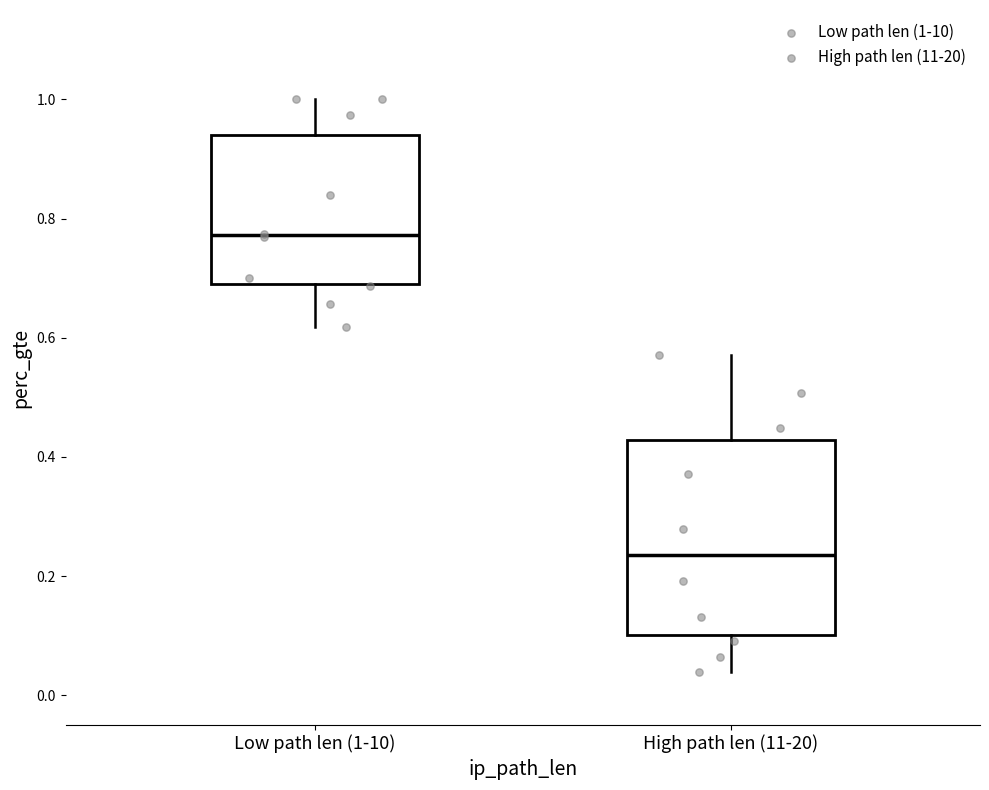

Where does the upper whisker of the box for Low path len (1-10) end on the y-axis? The values are not printed on the chart, so give them approximately, as read against the axis.

1.00